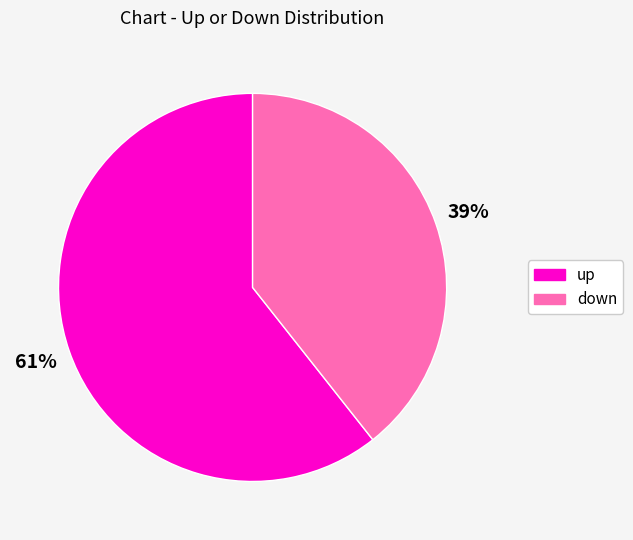

Is the sum of down and up greater than half?

Yes